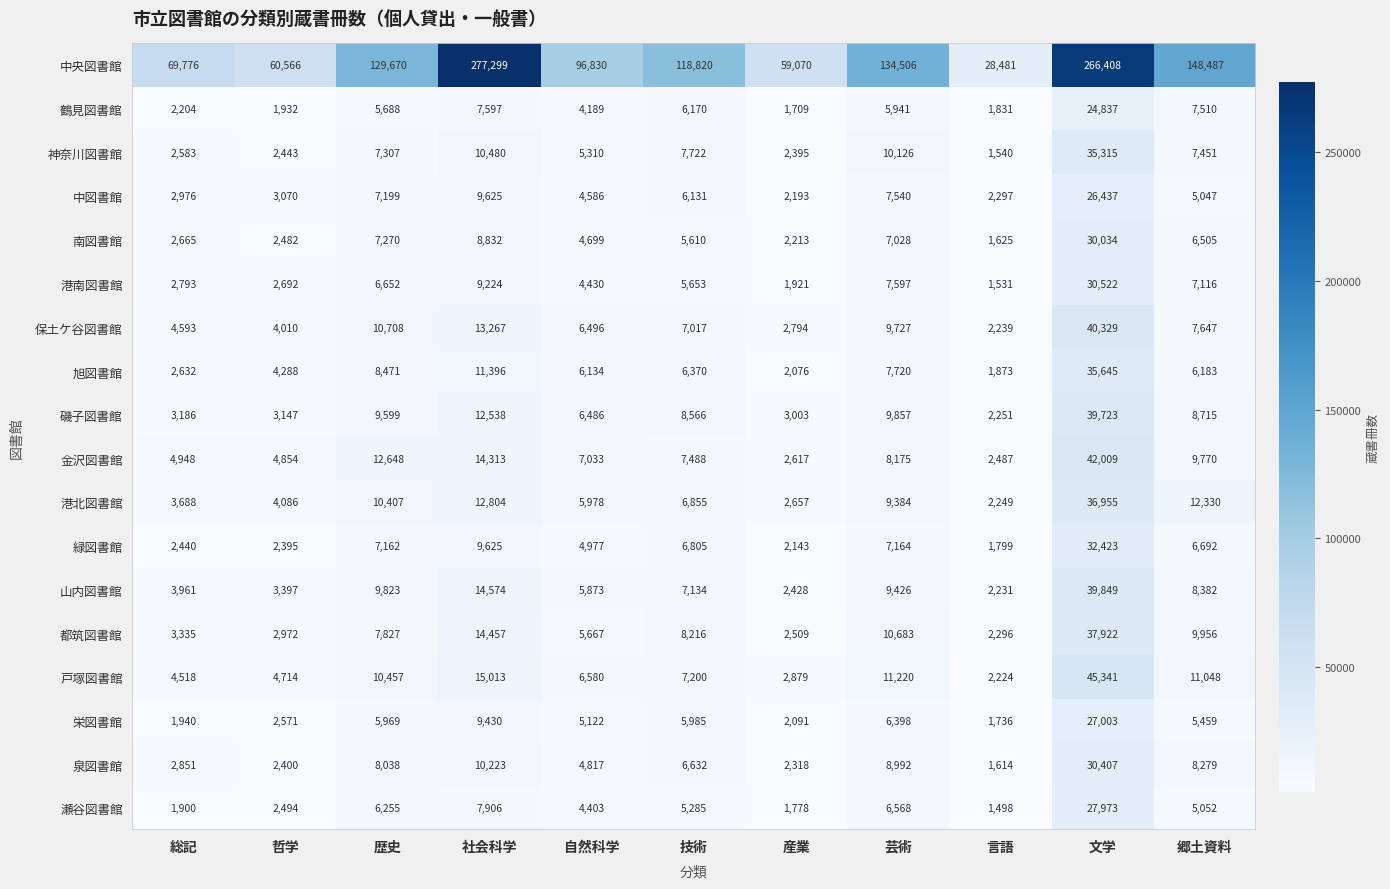

What is the difference between the highest and lowest values at 郷土資料?

143440